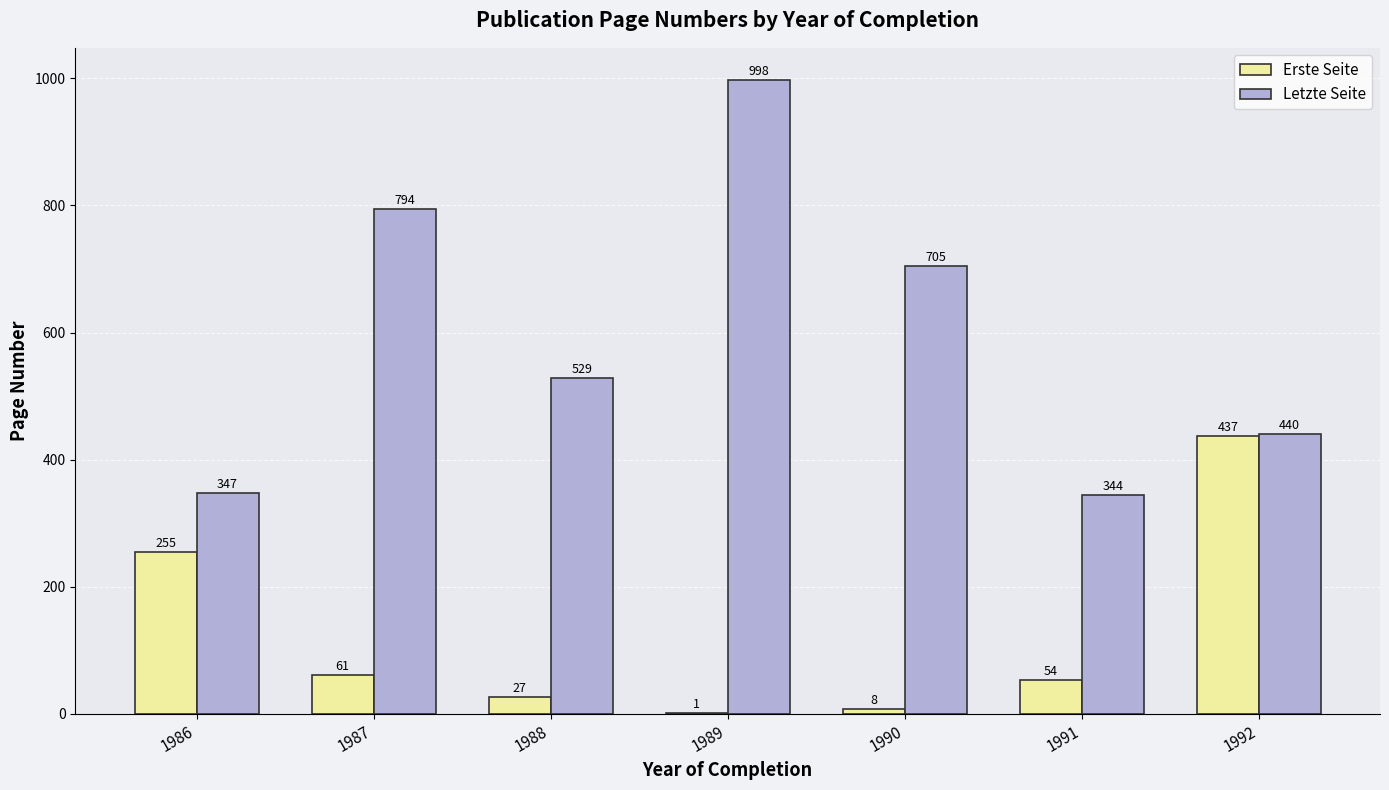

What is the sum of all Erste Seite values?

843